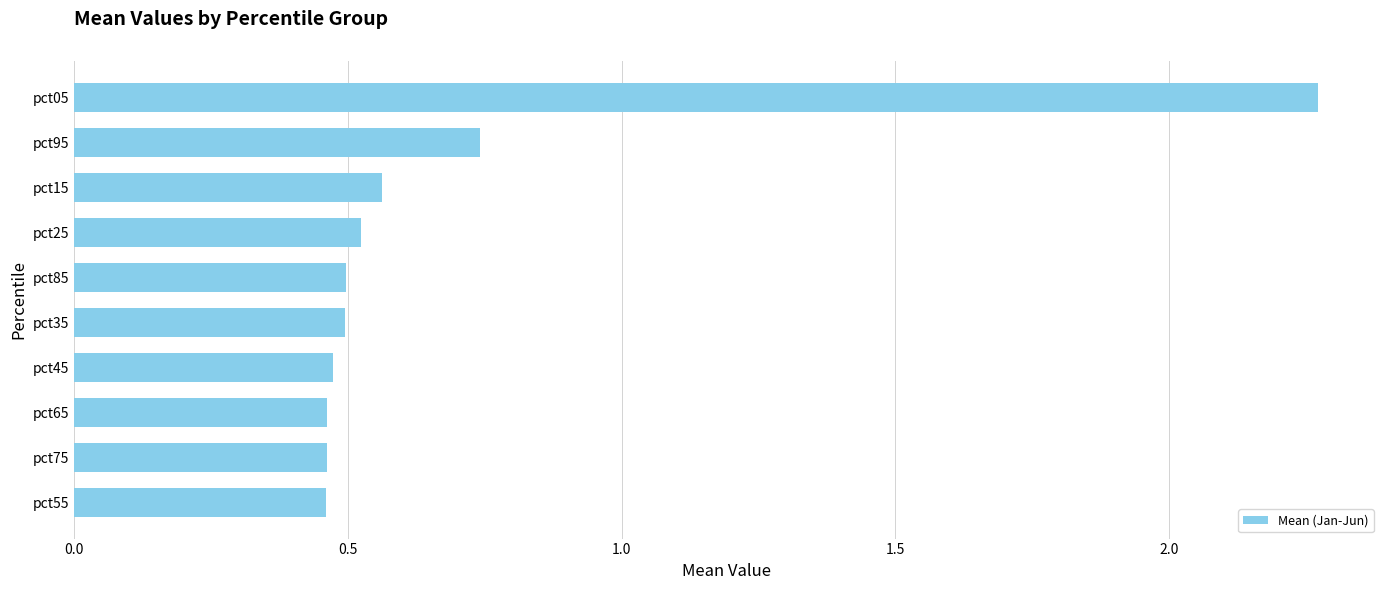

Does the chart contain stacked bars?

No